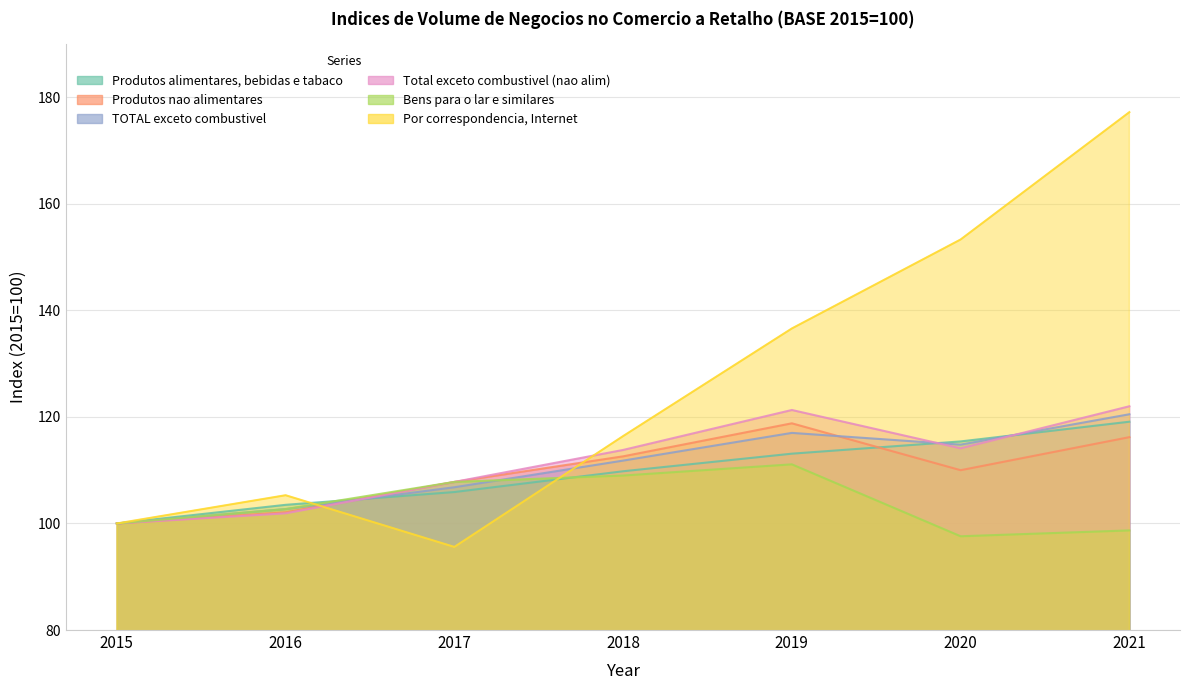

What is the value of the Produtos alimentares, bebidas e tabaco point at the 4th from the left?

109.8